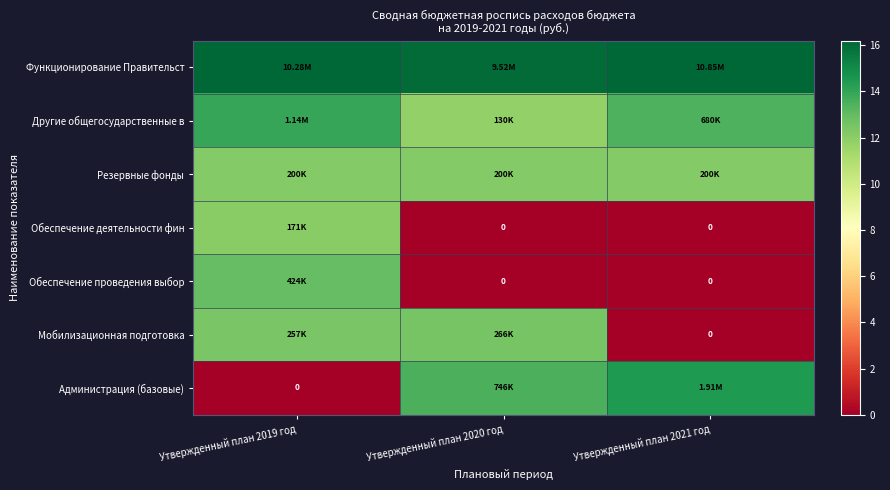

Between Утвержденный план 2021 год and Утвержденный план 2019 год, which is larger?

Утвержденный план 2021 год